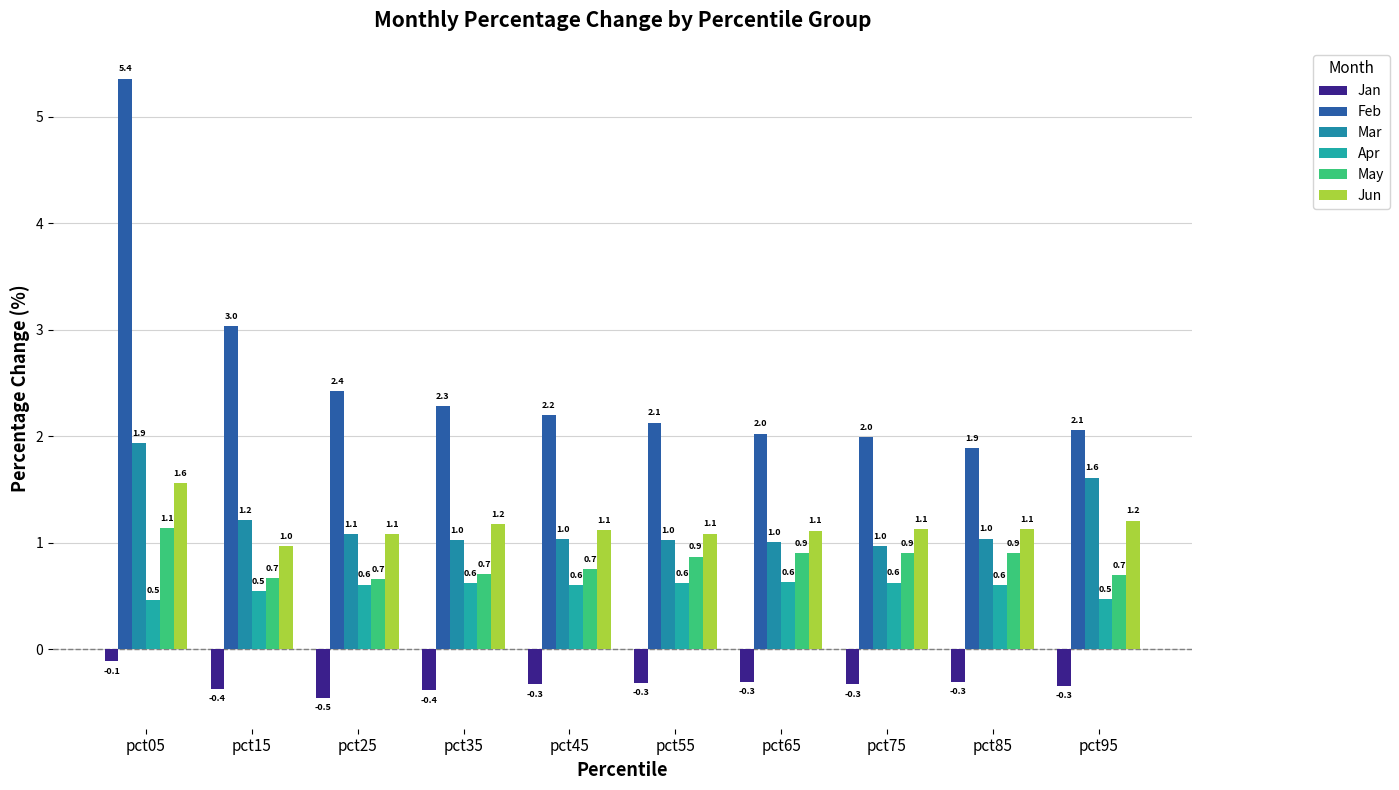

How many bars are there in each group?

6